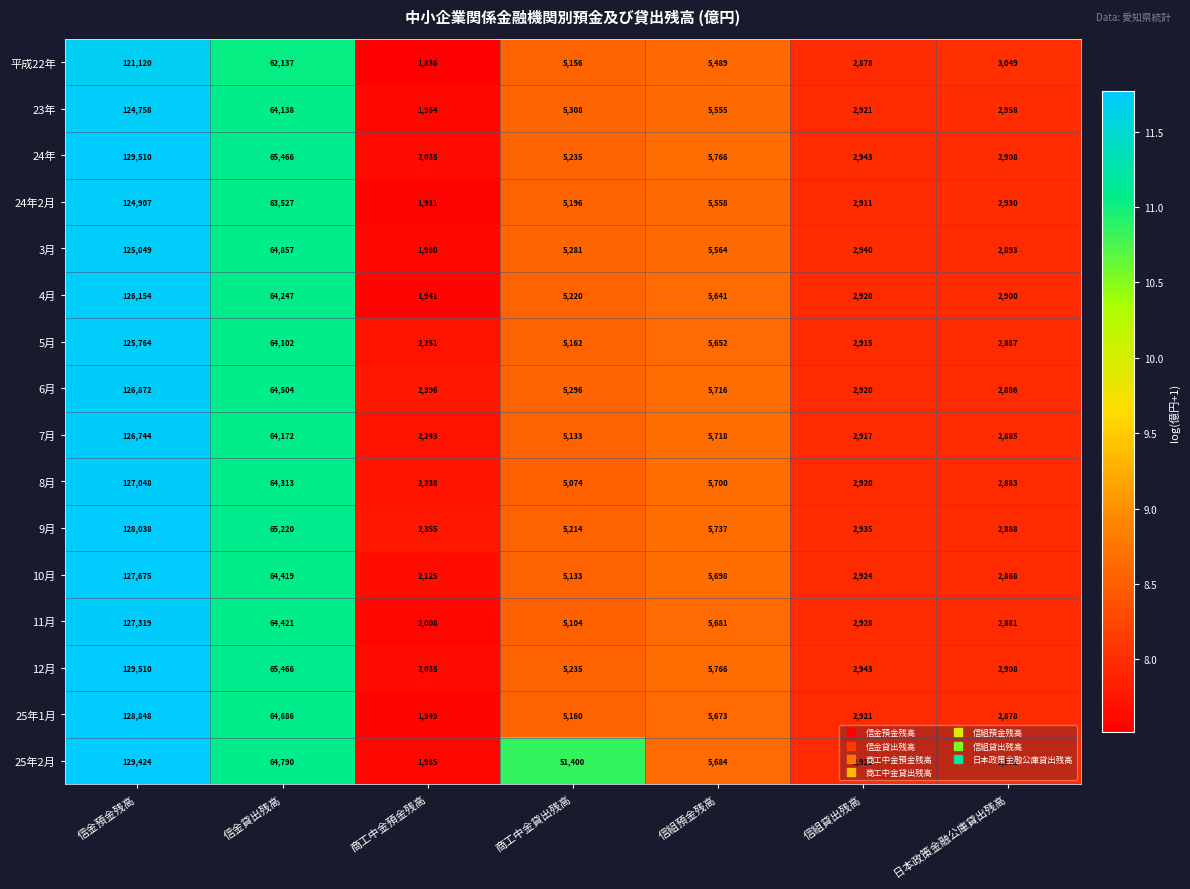

What is the sum of the 11月 values at 信金貸出残高 and 信金預金残高?

191740